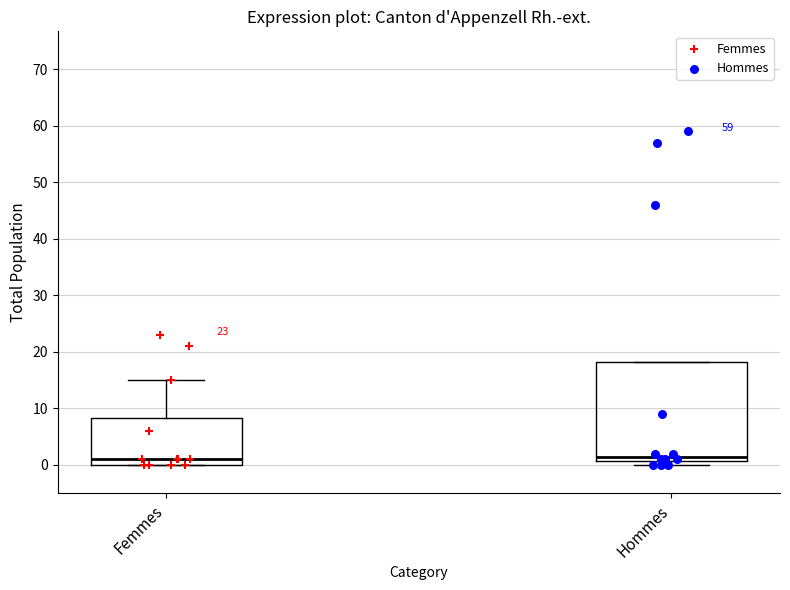

Reading left to right, transcribe this box plot: for each box, give where its median line is, the range the box spans, and where its two whiskers end, as read against the y-axis. The values are not printed on the chart, so give them approximately, as read against the axis.

Femmes: median 1, box 0 to 8, whiskers 0 to 15
Hommes: median 2, box 1 to 18, whiskers 0 to 18